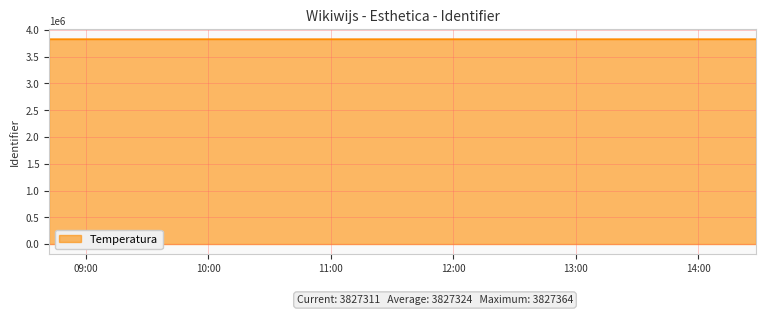

What is the sum of all values?

26791271